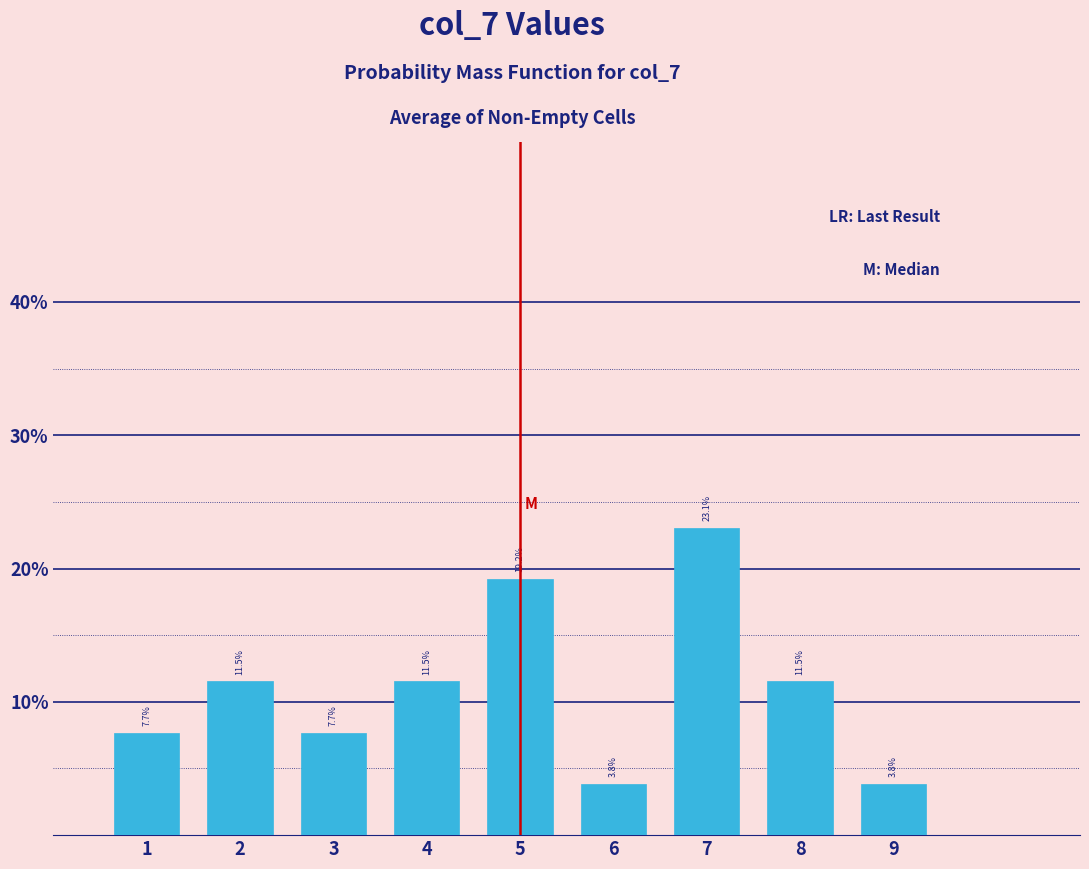

Does the chart contain any negative values?

No